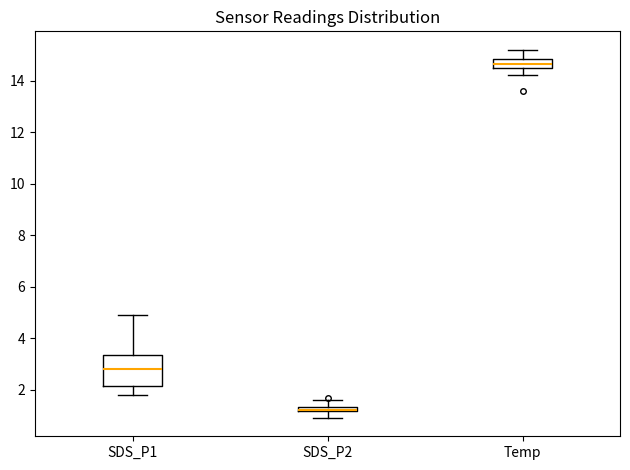

Where is the lower edge of the box for Temp on the y-axis? The values are not printed on the chart, so give them approximately, as read against the axis.

14.6